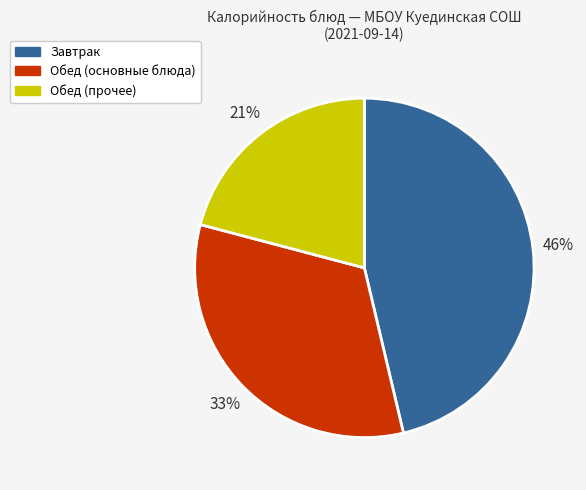

Is there any slice that represents more than half of the pie?

No